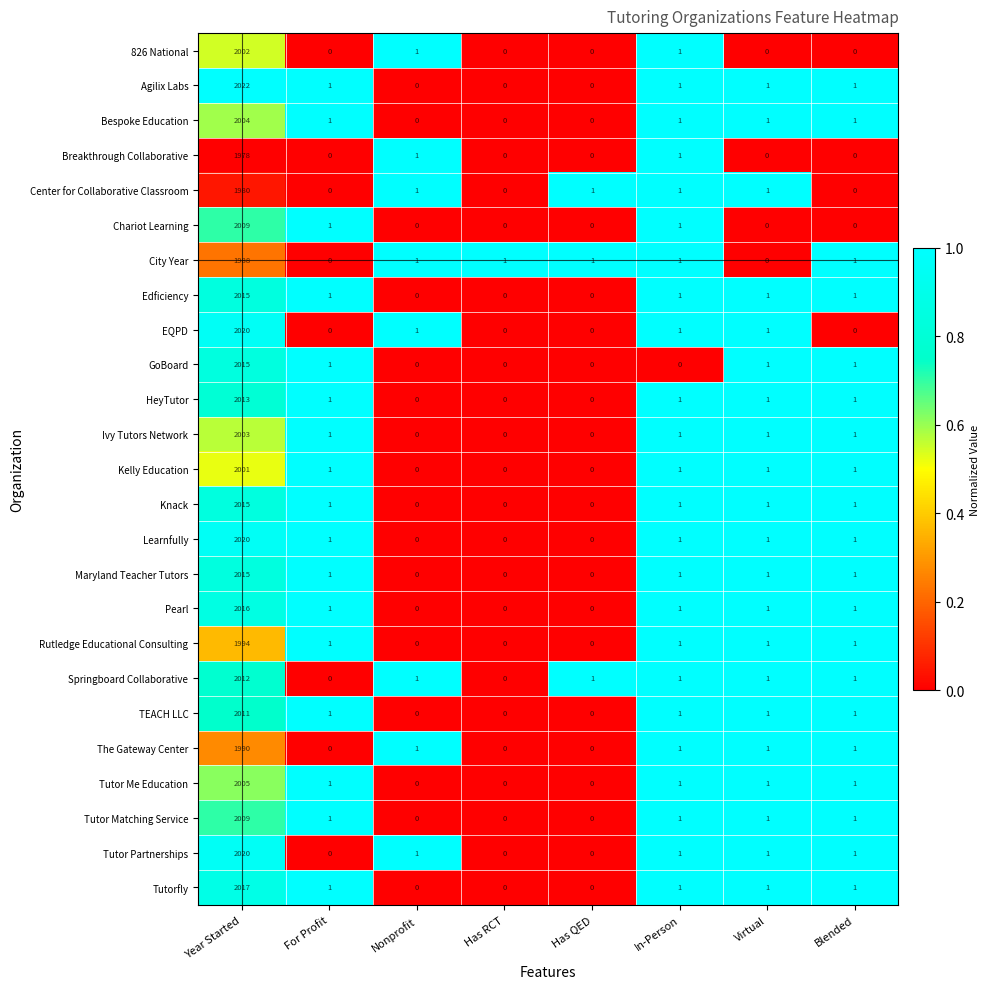

How many series are shown in this chart?

25